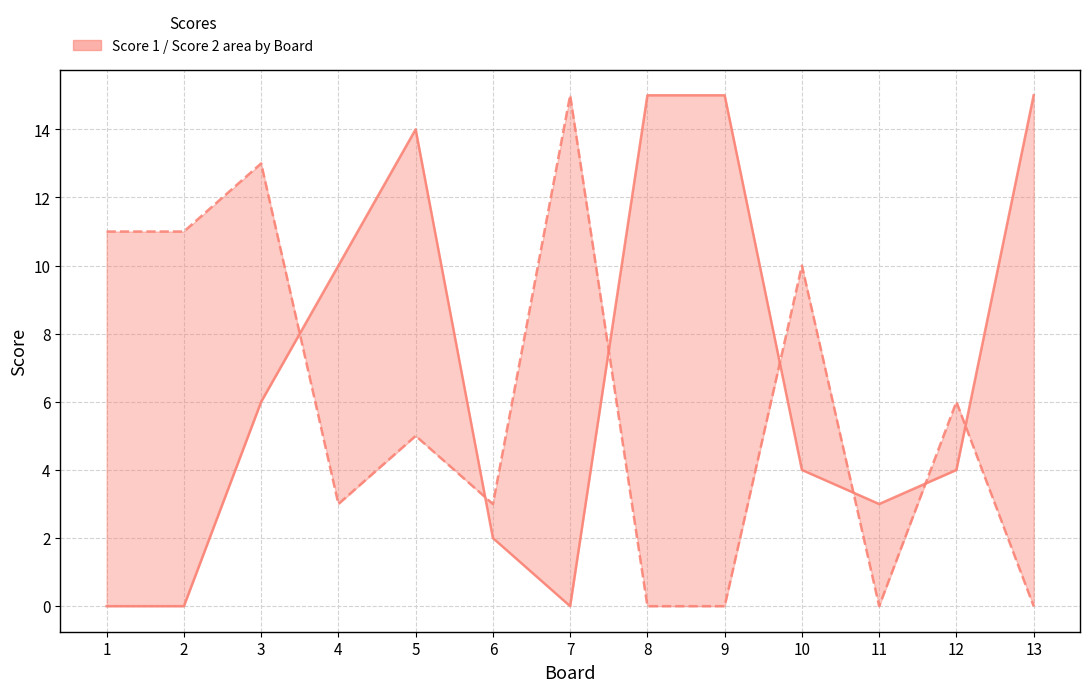

How many intersections are there between Score 2 and Score 1?

7